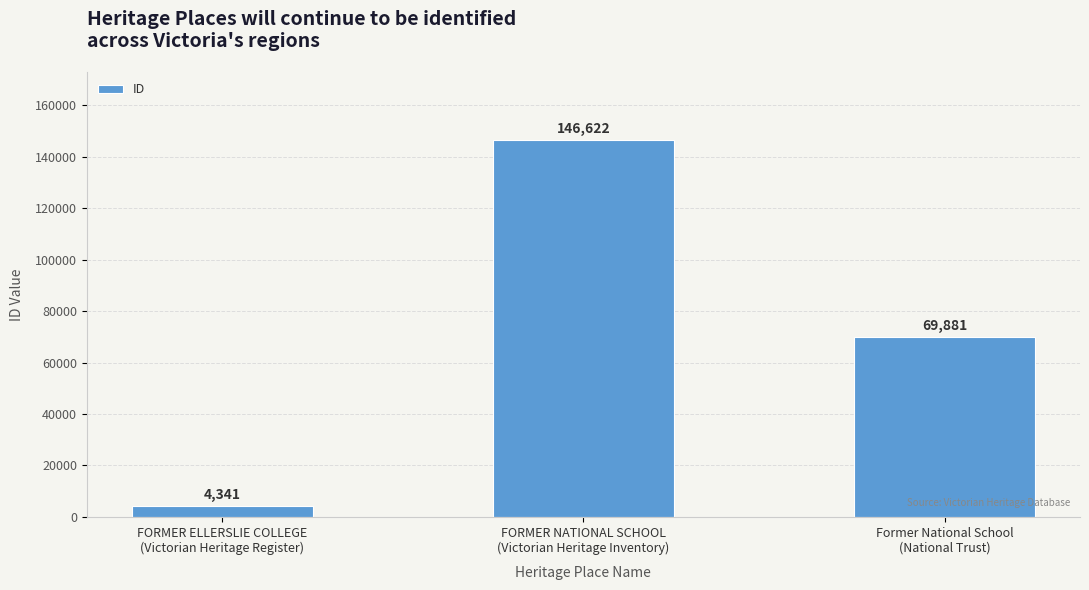

List the labels in order of value, smallest first.

FORMER ELLERSLIE COLLEGE
(Victorian Heritage Register), Former National School
(National Trust), FORMER NATIONAL SCHOOL
(Victorian Heritage Inventory)